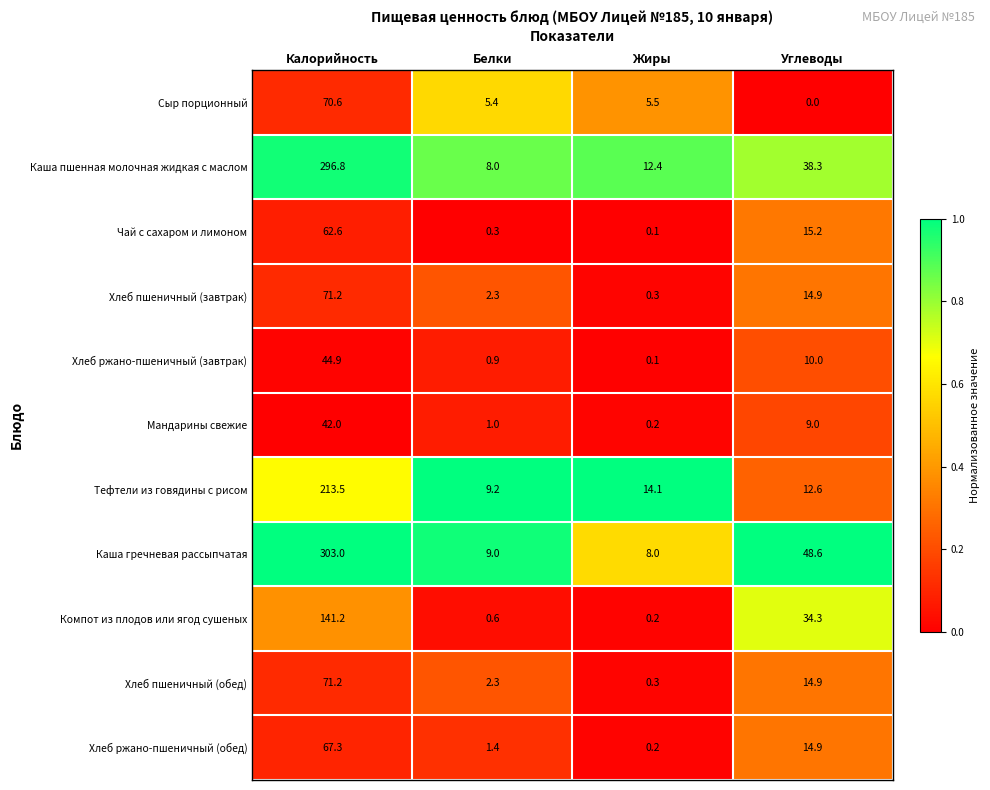

What is the difference between the highest and lowest values at Белки?

8.9